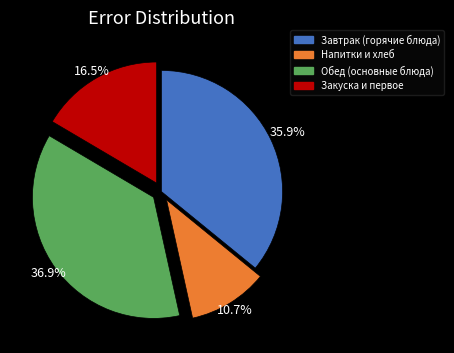

Does any single category account for the majority?

No